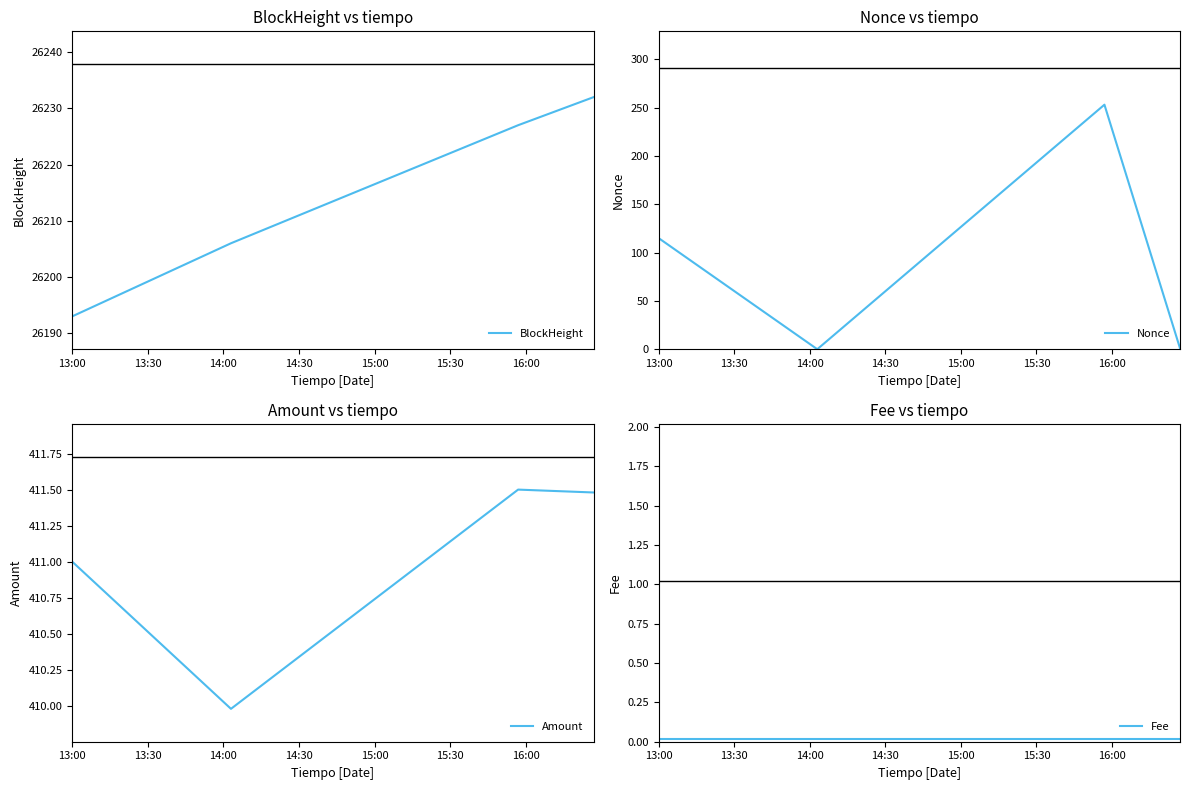

What is the highest value of the BlockHeight series?

26232